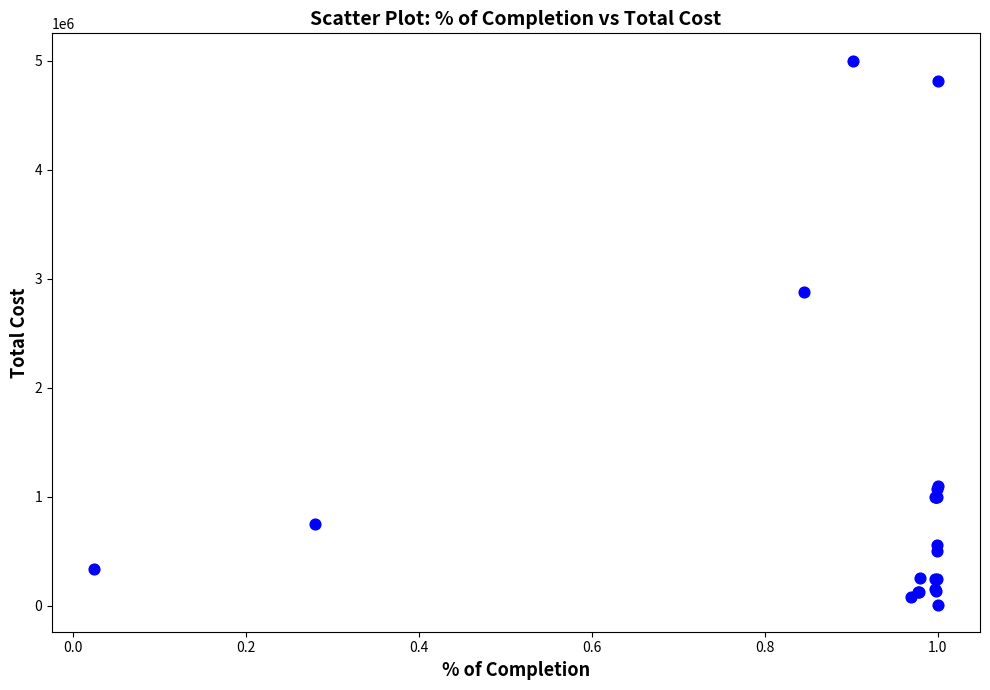

What Y value in the scatter plot is closest to 2506325?

2880000.0